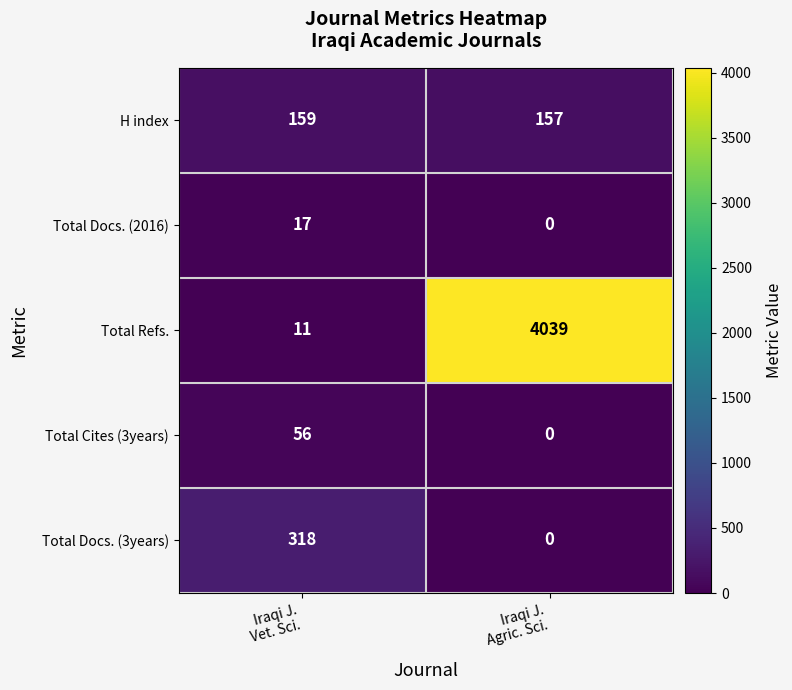

List the series in order of their peak value, lowest first.

Total Docs. (2016), Total Cites (3years), H index, Total Docs. (3years), Total Refs.